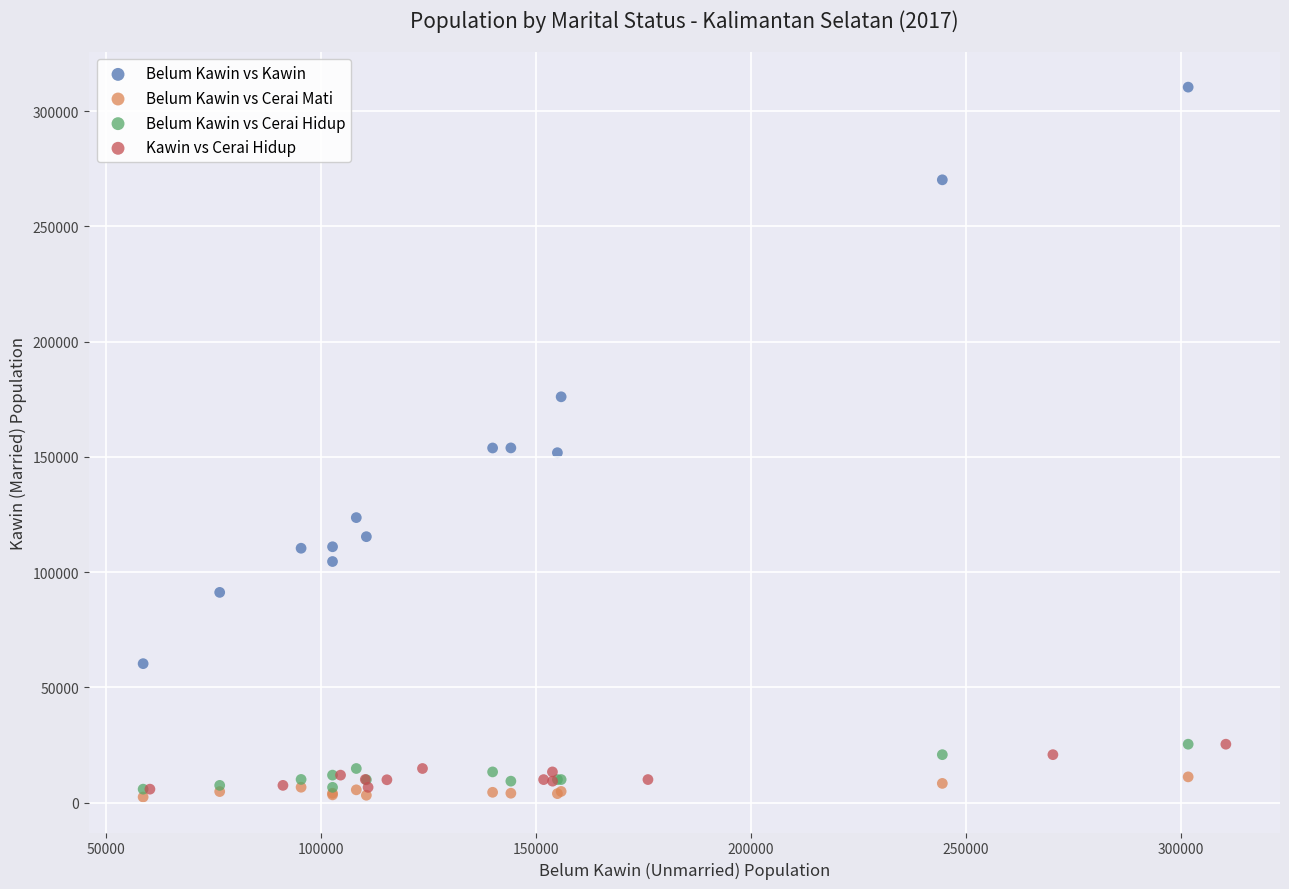

Which series contains the lowest Y value?

Belum Kawin vs Cerai Mati